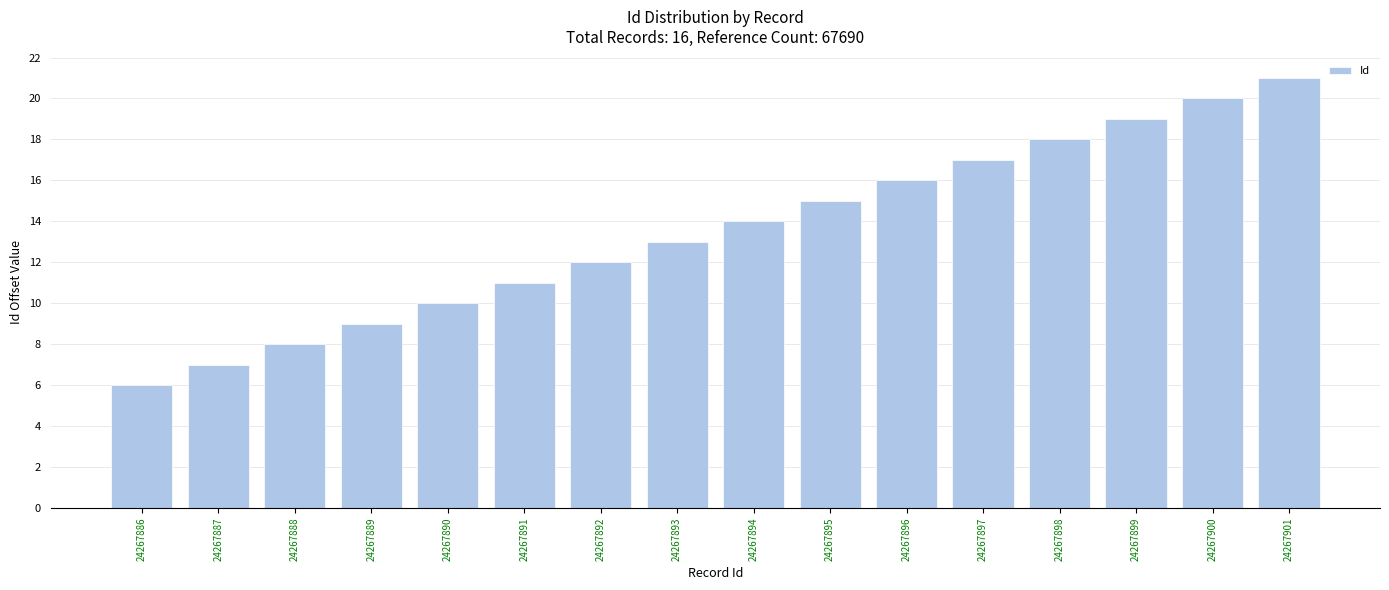

Which category has the highest value across all series?

24267901